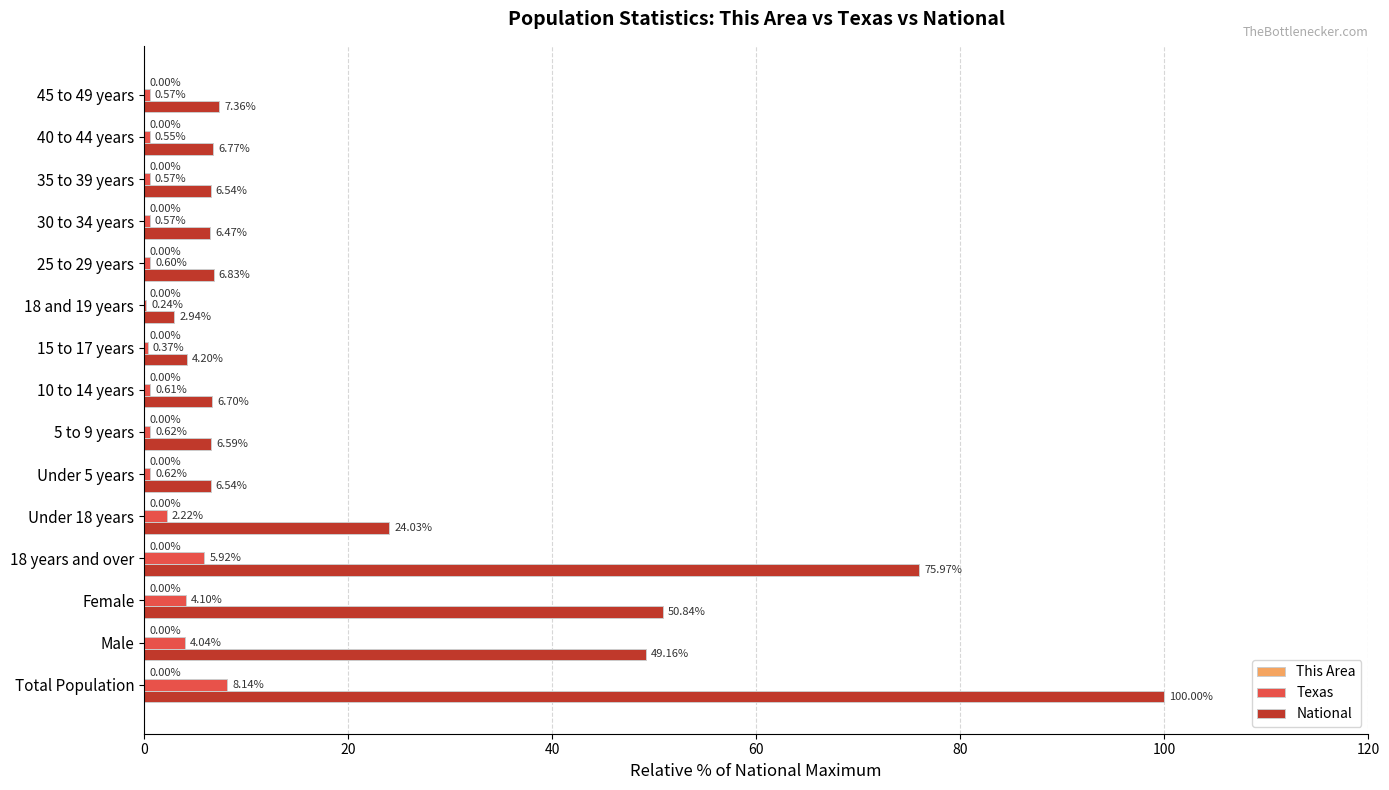

What is the sum of the National values at 5 to 9 years and Female?

57.4